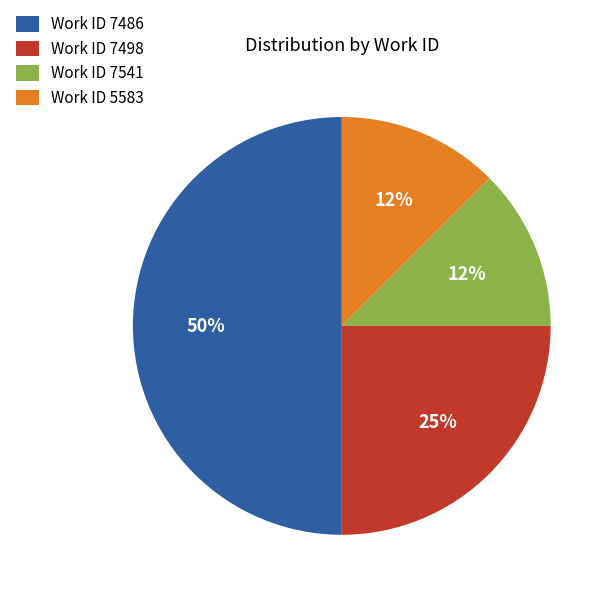

How many slices are in this pie chart?

4